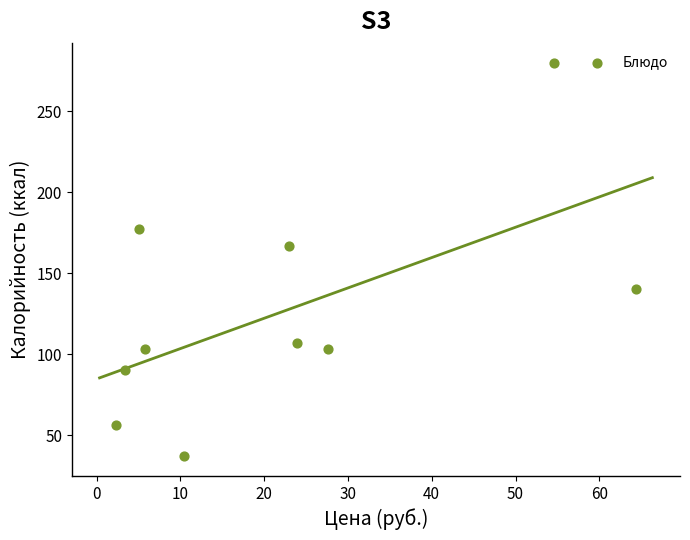

What Y value in the scatter plot is closest to 158?

167